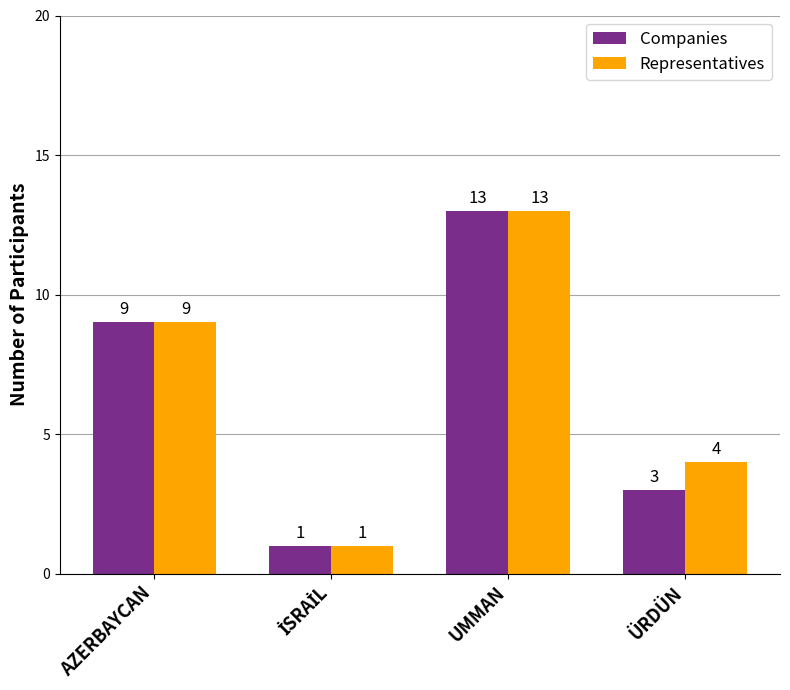

Read the Companies value at AZERBAYCAN, to the nearest 10.

10